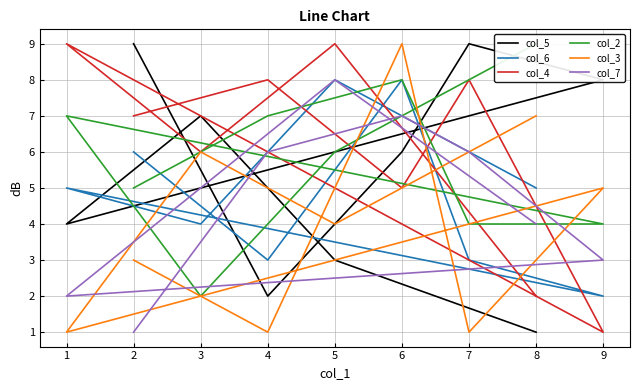

Is the value of col_6 at 1 greater than the value of col_7 at 8?

Yes